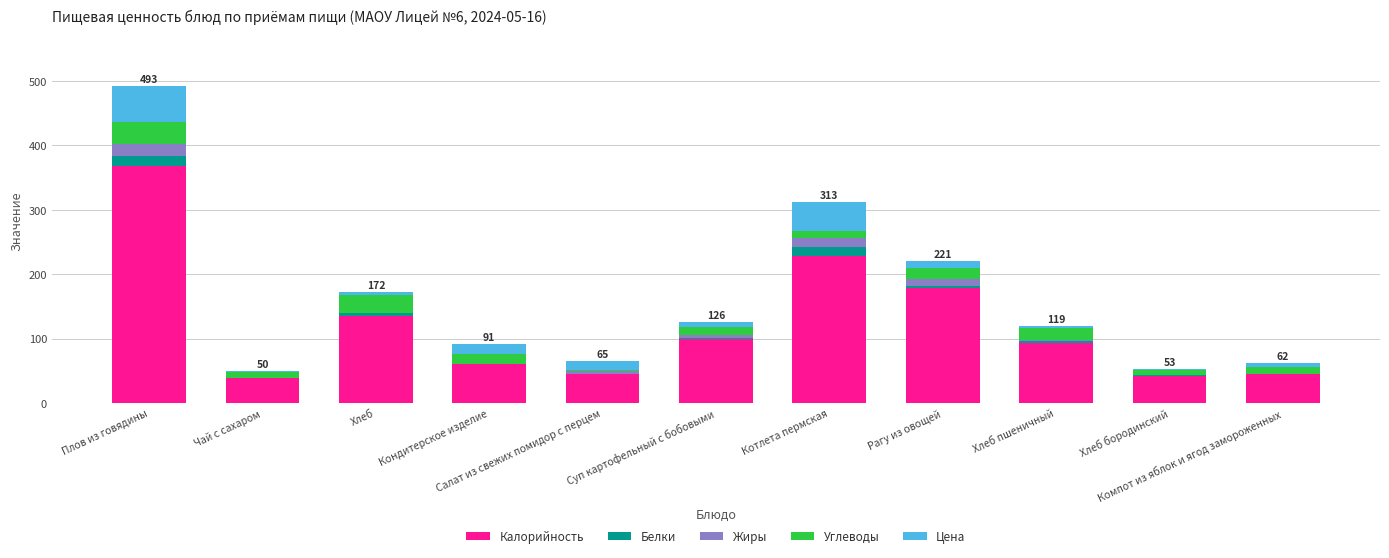

What value does the Углеводы series have at Котлета пермская?

10.8